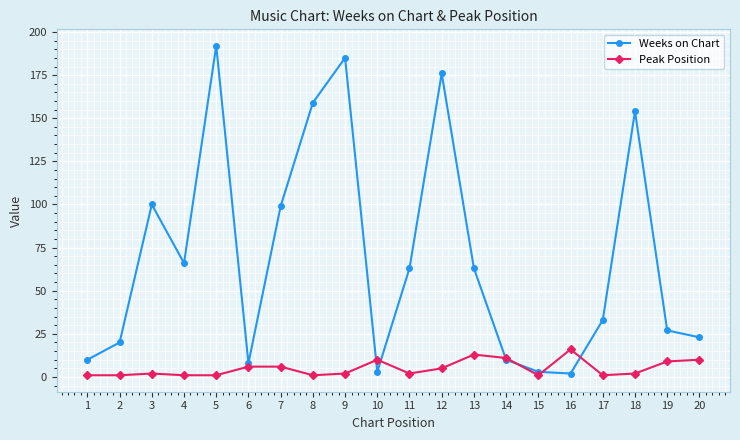

Count the number of data series in this chart.

2